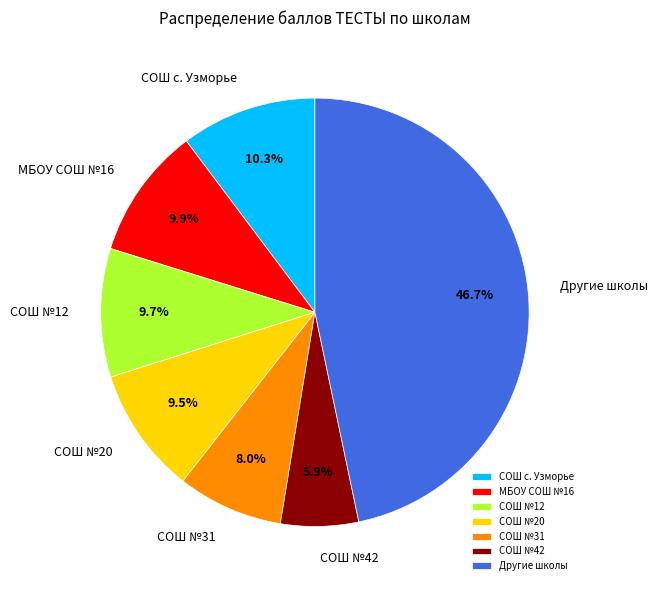

Which category has the smallest portion of the pie?

СОШ №42